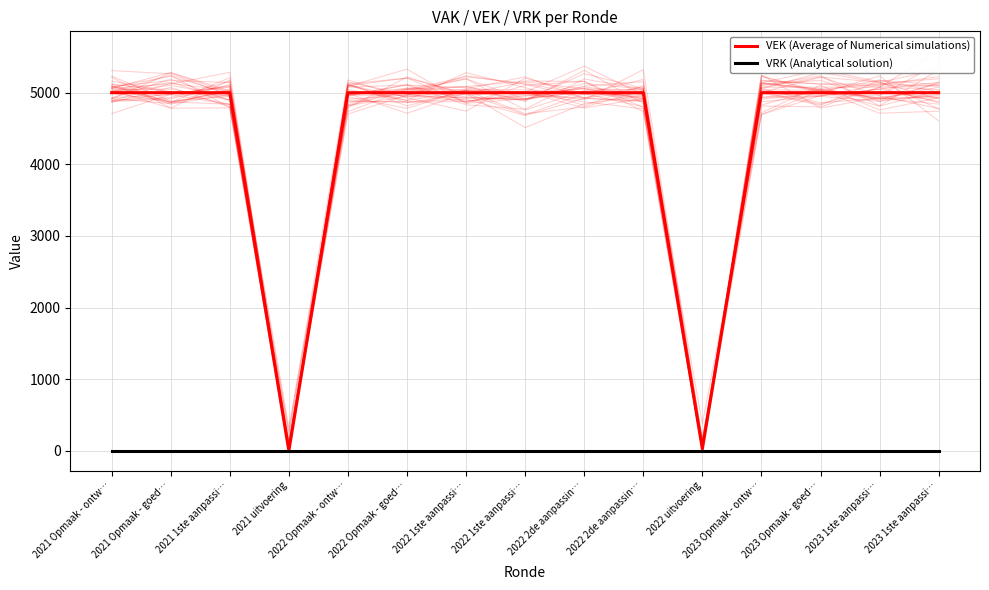

Rank the categories by VEK (Average of Numerical simulations) value from highest to lowest.

2021 Opmaak - ontw…, 2021 Opmaak - goed…, 2021 1ste aanpassi…, 2022 Opmaak - ontw…, 2022 Opmaak - goed…, 2022 1ste aanpassi…, 2022 1ste aanpassi…, 2022 2de aanpassin…, 2022 2de aanpassin…, 2023 Opmaak - ontw…, 2023 Opmaak - goed…, 2023 1ste aanpassi…, 2023 1ste aanpassi…, 2022 uitvoering, 2021 uitvoering